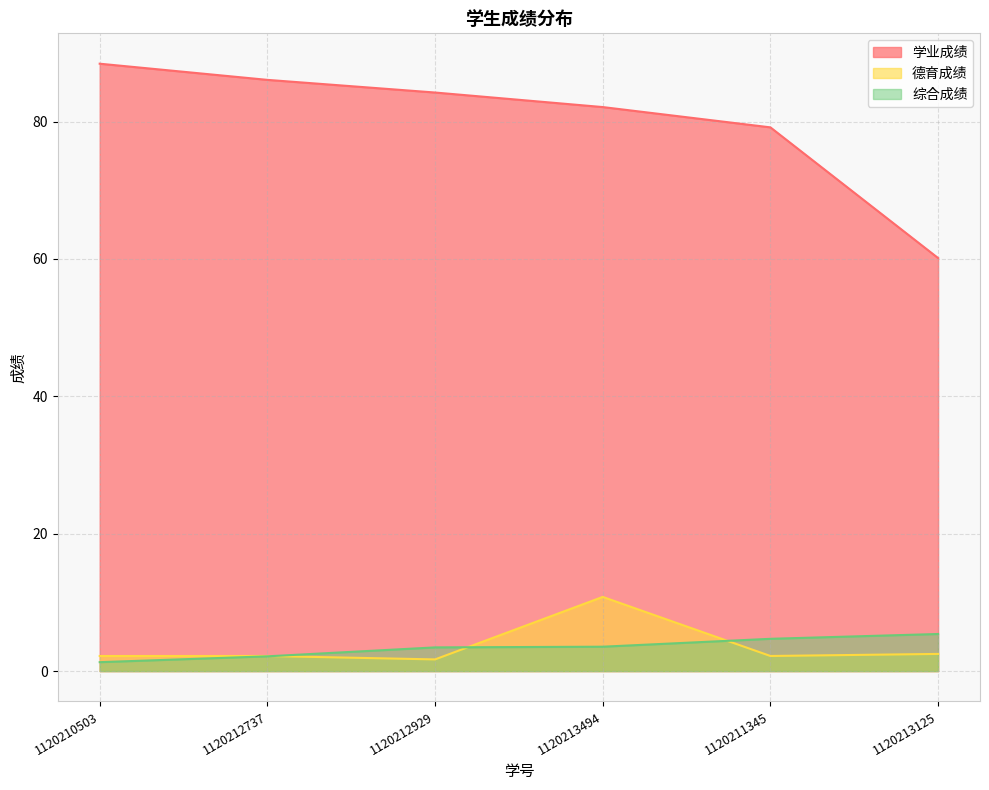

The 综合成绩 series shows 5.7 at 1120213494. True or false?

False